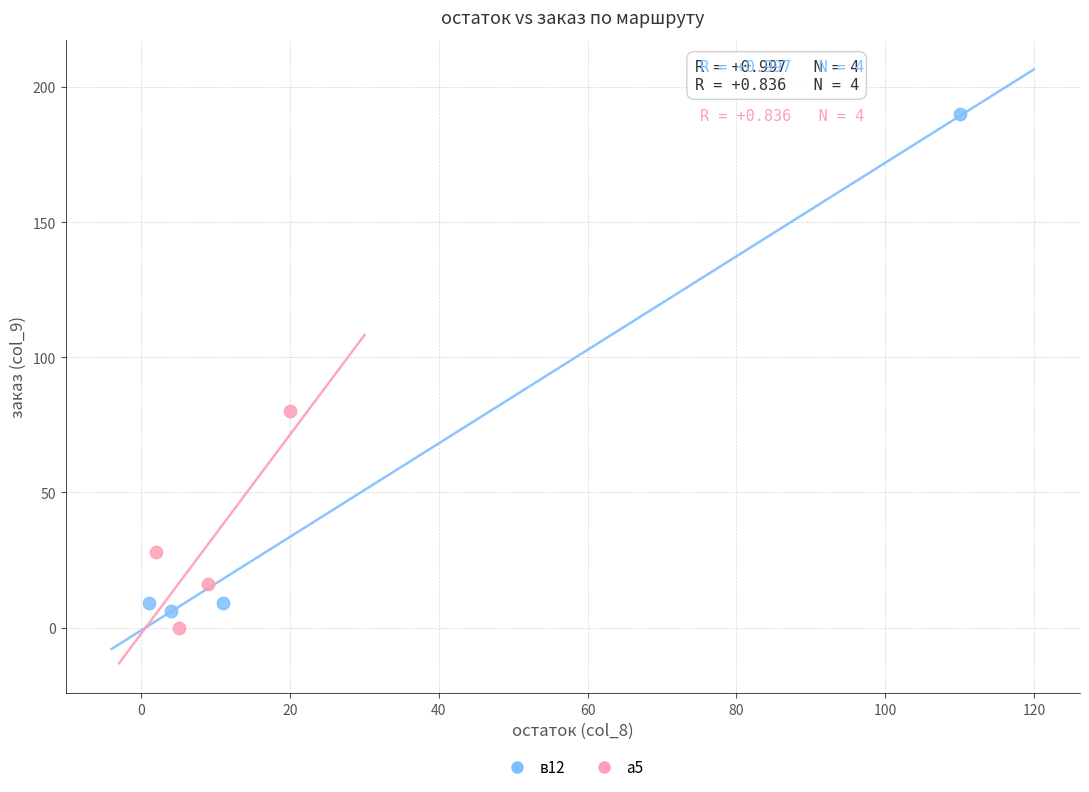

Which series reaches the maximum Y coordinate?

в12